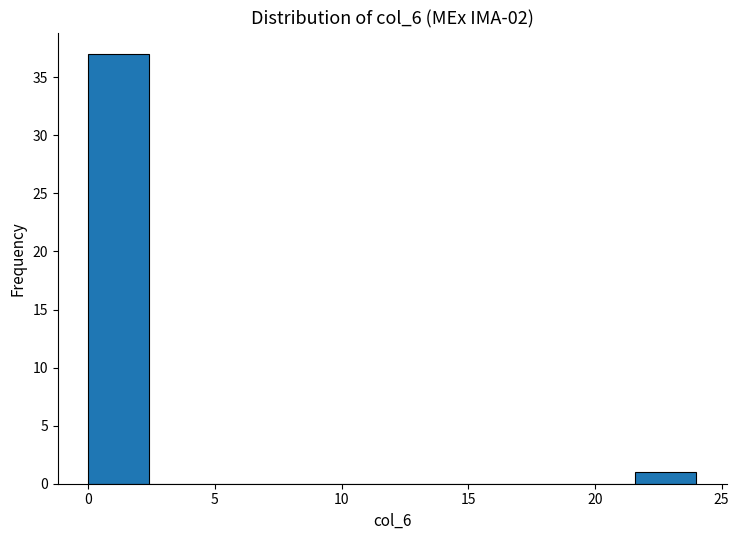

Reading left to right, list every bar in this chart as the range it spans on the x-axis followed by its height. Neither the bar edges nor the heights are printed on the chart, so give them approximately, as read against the axes.

0.0 to 2.4: 37
2.4 to 4.8: 0
4.8 to 7.2: 0
7.2 to 9.6: 0
9.6 to 12.0: 0
12.0 to 14.4: 0
14.4 to 16.8: 0
16.8 to 19.2: 0
19.2 to 21.6: 0
21.6 to 24.0: 1